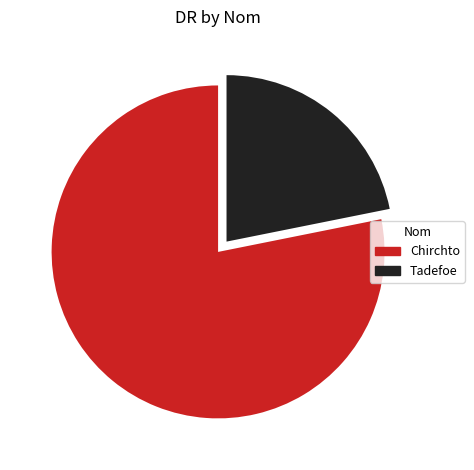

How many slices are in this pie chart?

2